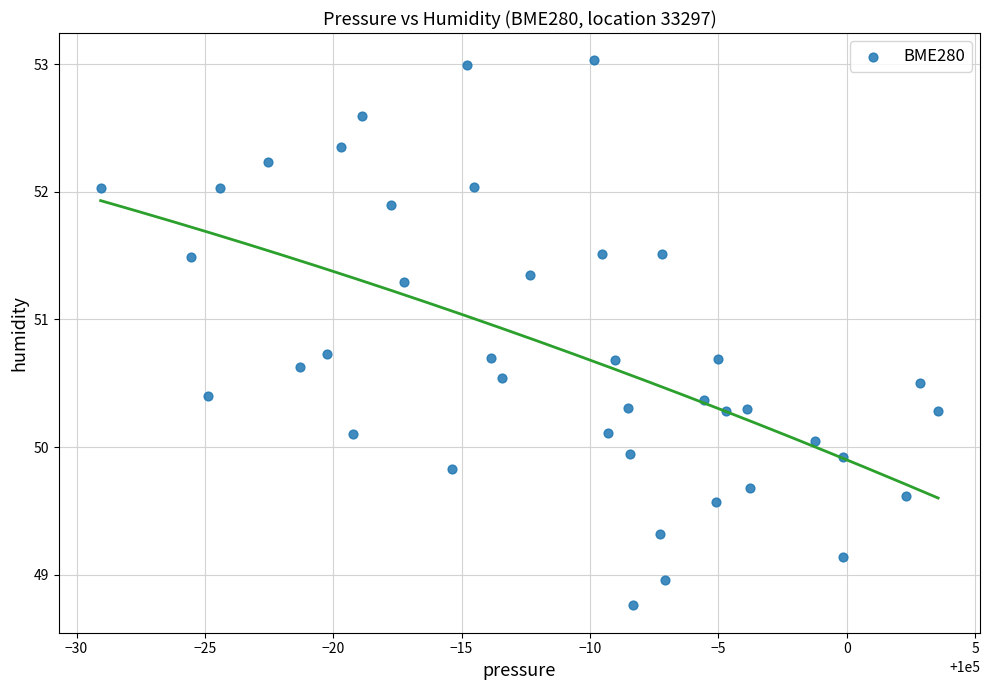

What is the range of X values (max minus min)?

32.6